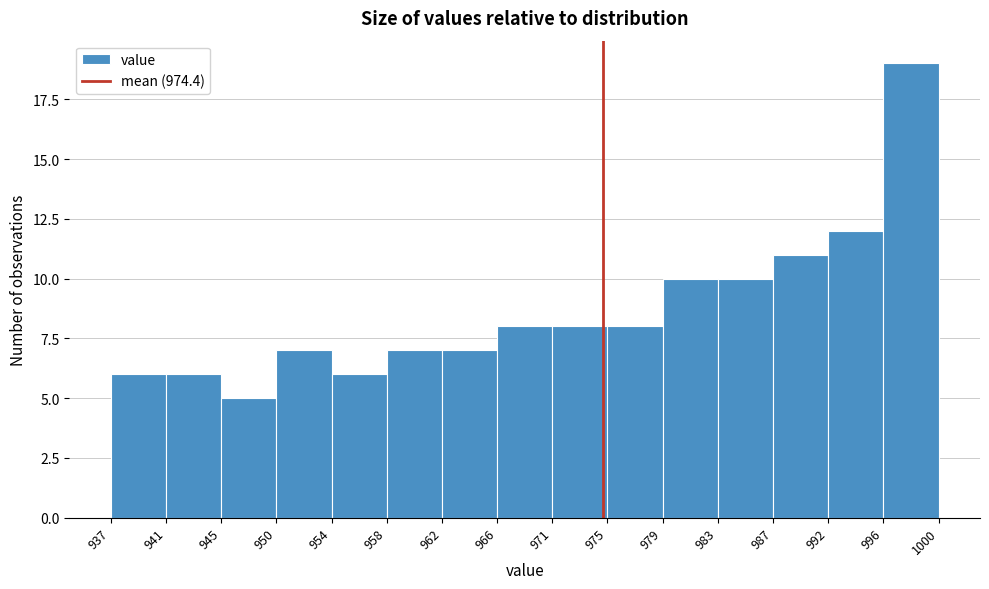

Reading left to right, transcribe this chart: for each bar, give the range it covers on the x-axis and its height. The values are not printed on the chart, so give them approximately, as read against the axis.

937 to 941: 6
941 to 945: 6
945 to 950: 5
950 to 954: 7
954 to 958: 6
958 to 962: 7
962 to 966: 7
966 to 971: 8
971 to 975: 8
975 to 979: 8
979 to 983: 10
983 to 987: 10
987 to 992: 11
992 to 996: 12
996 to 1000: 19